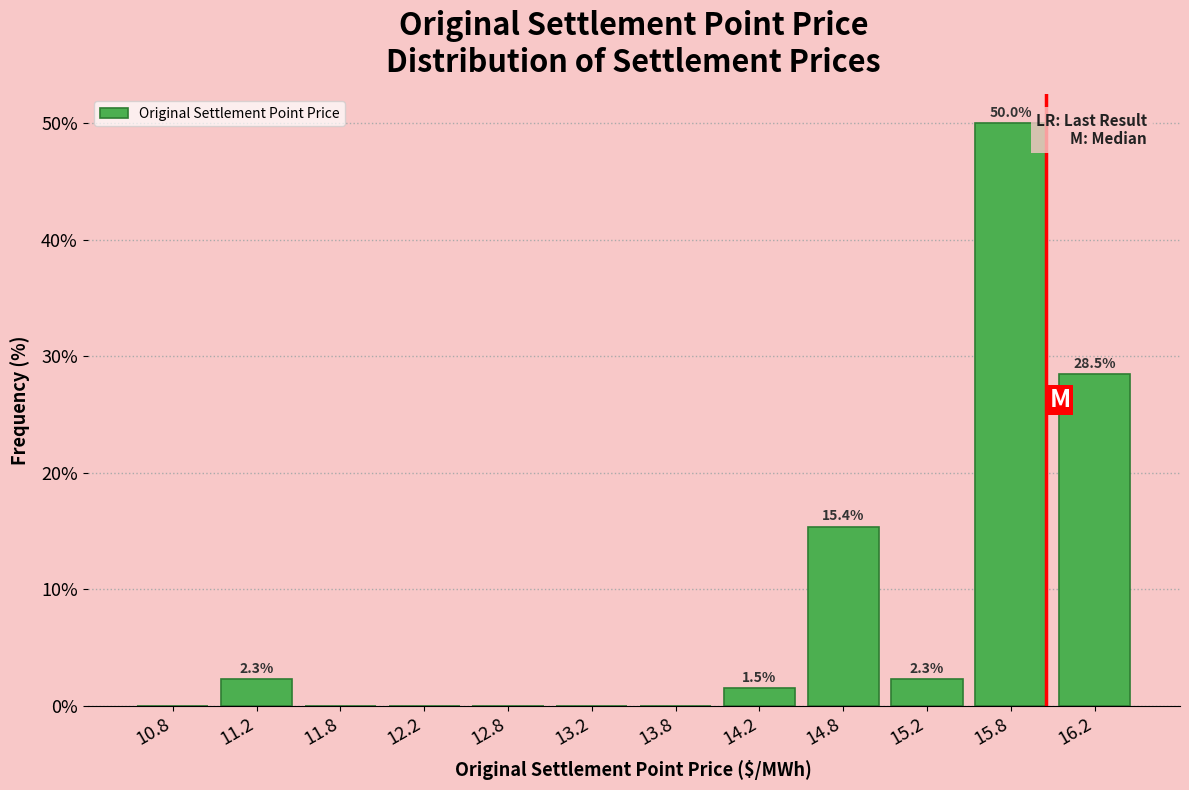

Over which range of the x-axis is the bar tallest?

15.5 to 16.0